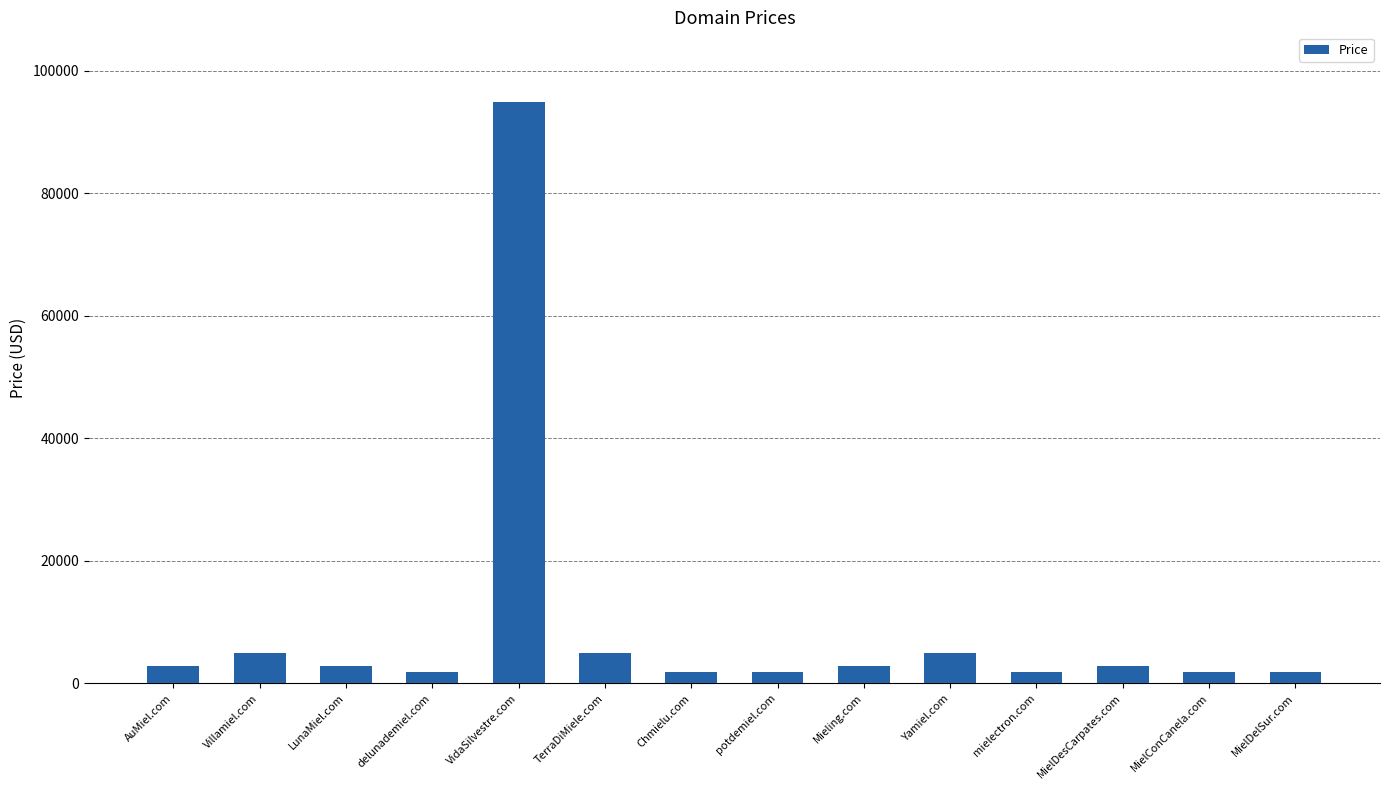

What is the label of the 2nd bar from the right?

MielConCanela.com